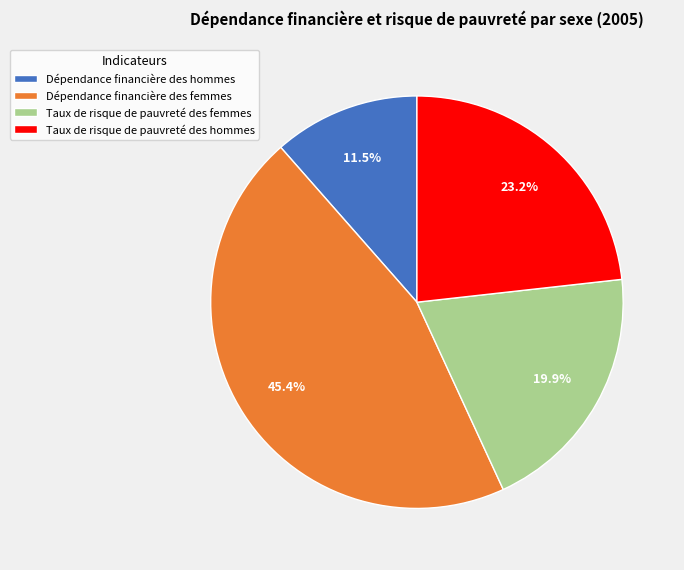

What is the largest slice in the pie chart?

Dépendance financière des femmes